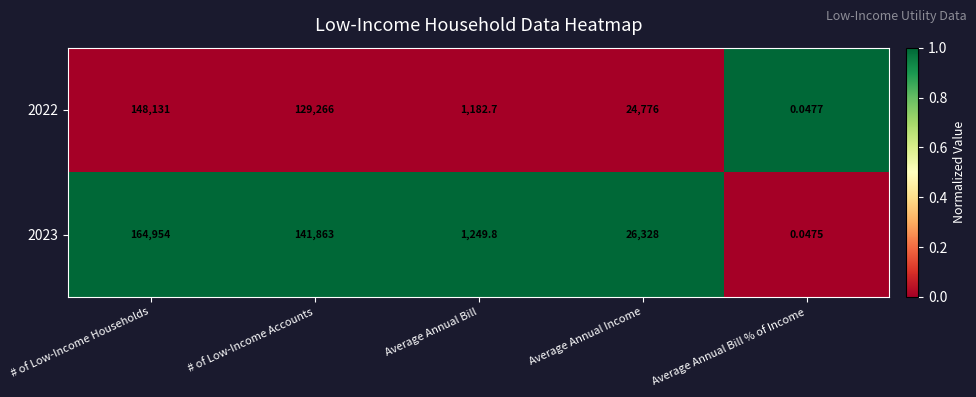

Where is 2023 nearest to the value 82477?

Average Annual Income